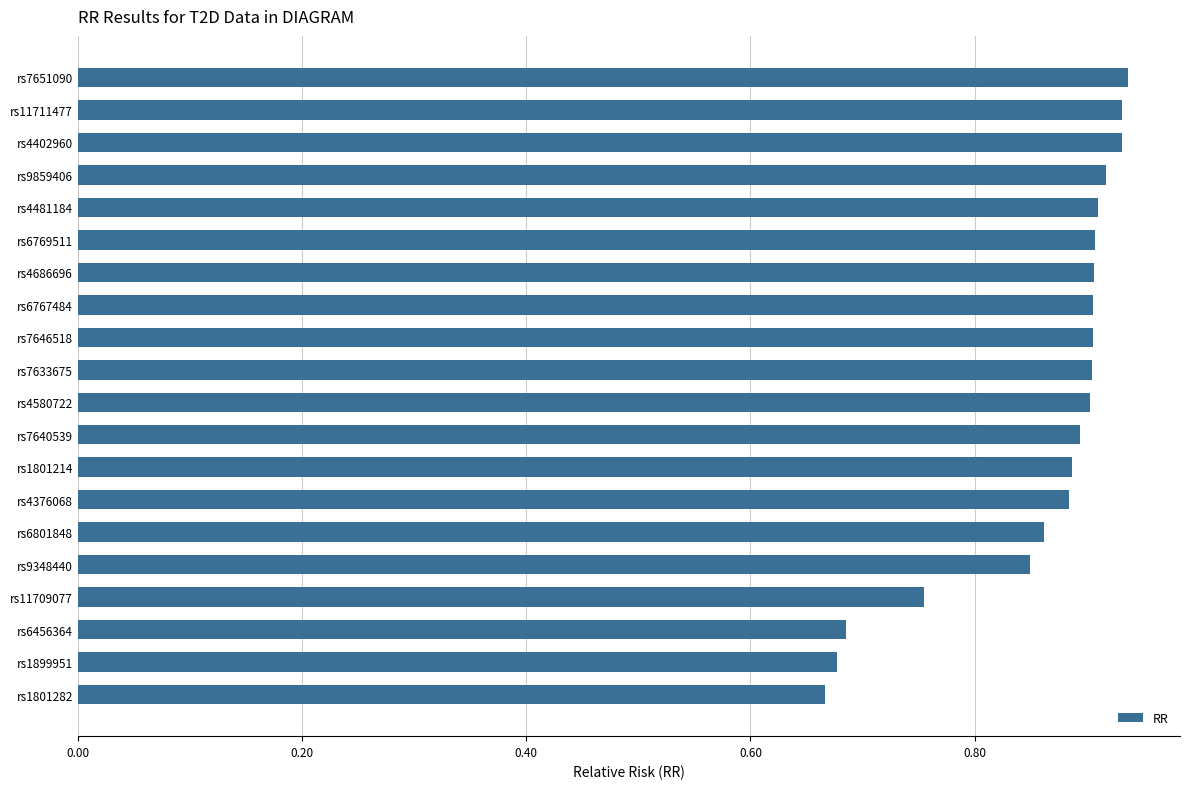

Count the values in the range 0 to 1.

20